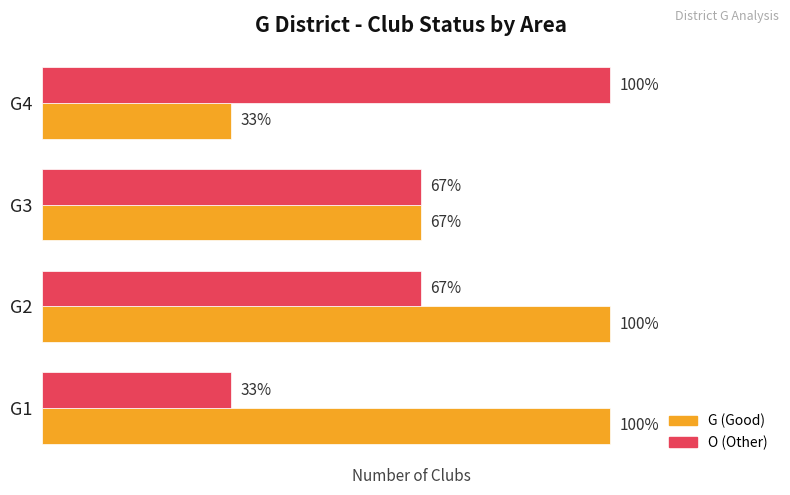

What are all the series names shown in the legend?

G (Good), O (Other)